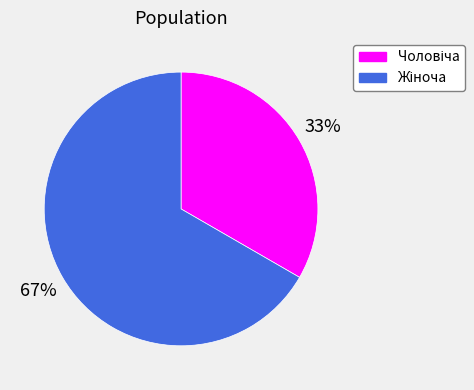

Is there any slice that represents more than half of the pie?

Yes